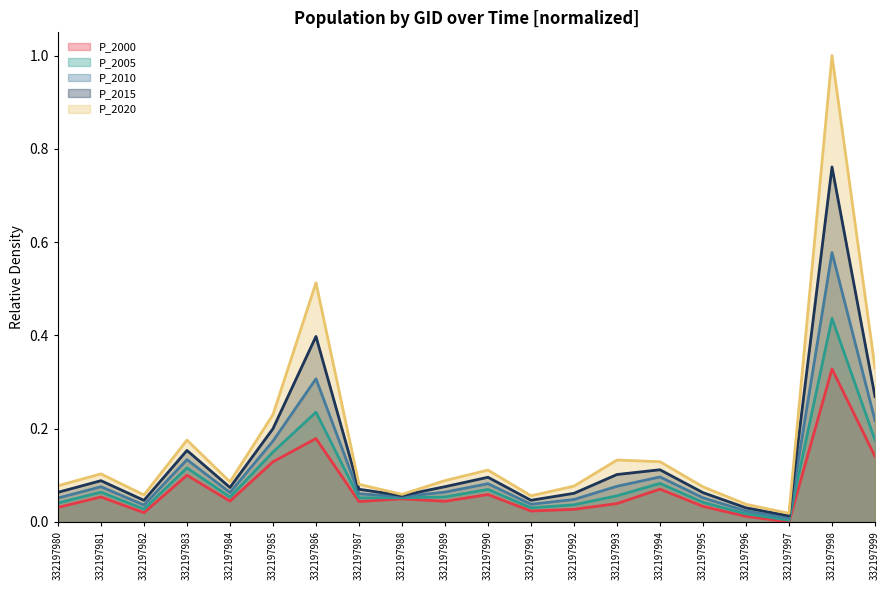

What are all the series names shown in the legend?

P_2000, P_2005, P_2010, P_2015, P_2020